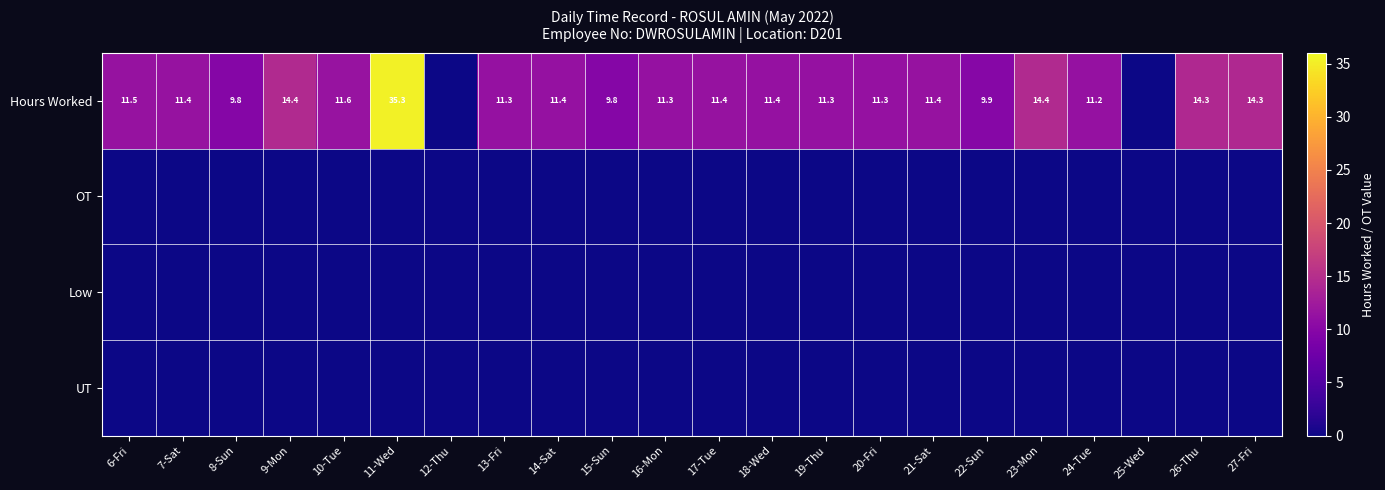

The value of Hours Worked at 22-Sun is 9.9. True or false?

True